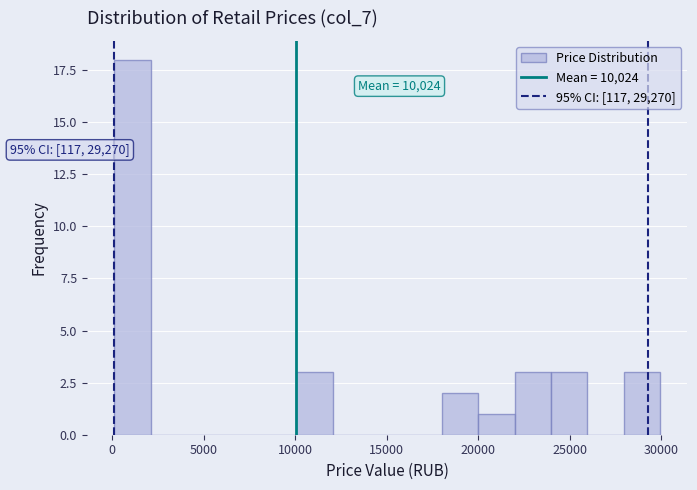

Read against the x-axis, roughly where is the centre of the tallest bar?

1000